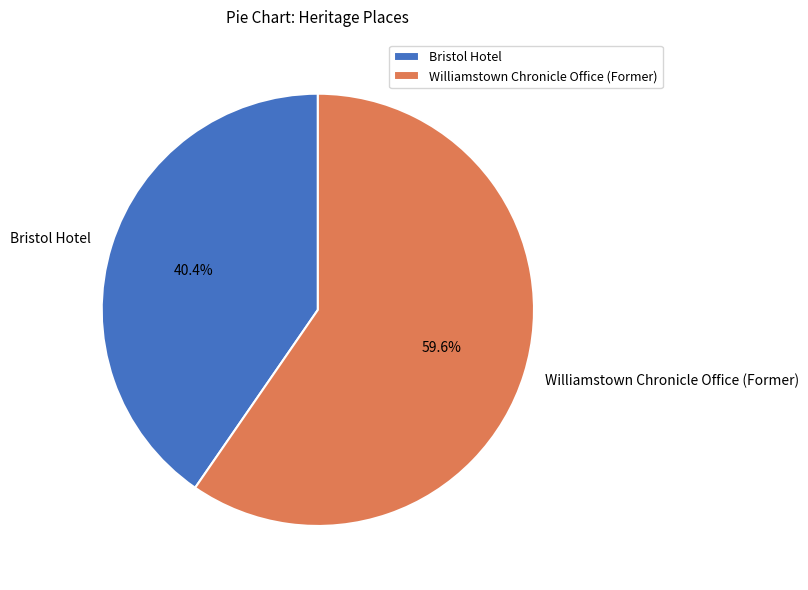

What percentage is the Bristol Hotel slice, to the nearest percent?

40%